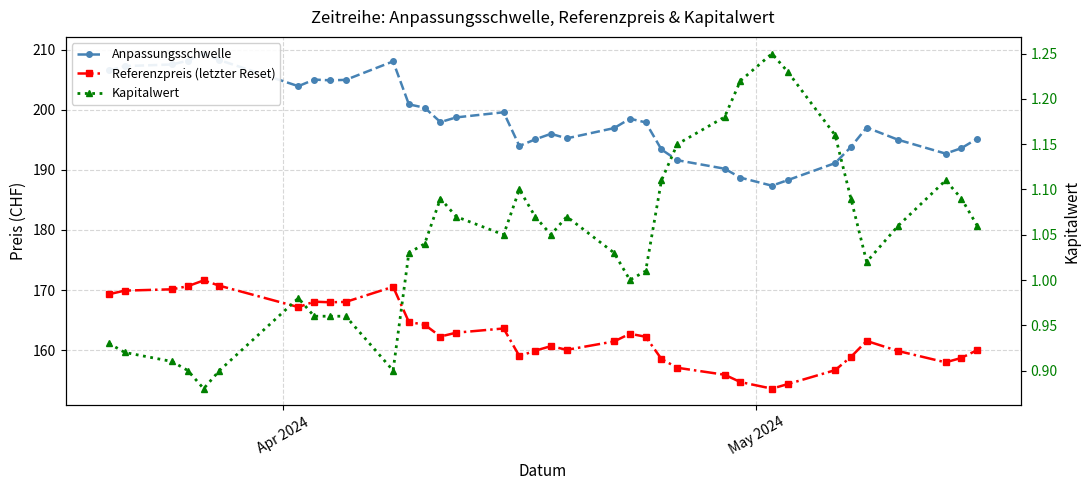

True or false: Kapitalwert and Referenzpreis (letzter Reset) cross at least once.

False